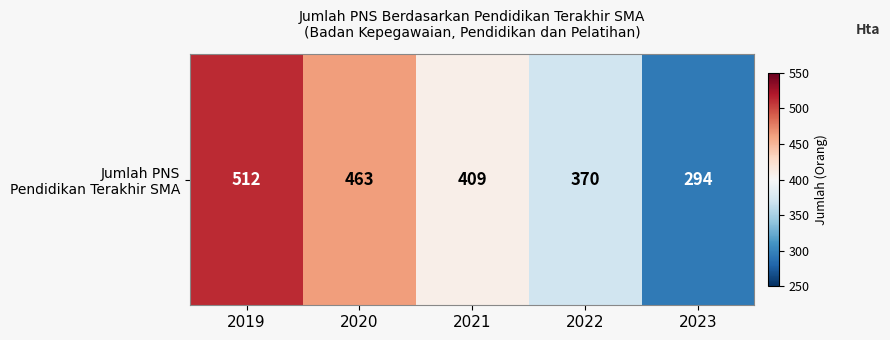

What value does the data have at 2019, to the nearest 50?

500